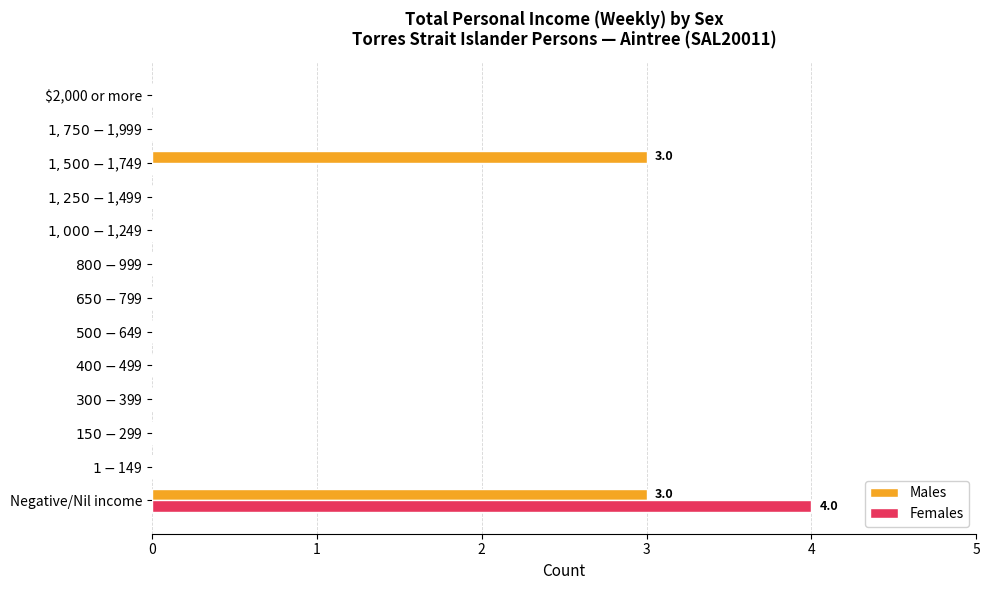

At which category is the sum across all series the highest?

Negative/Nil income